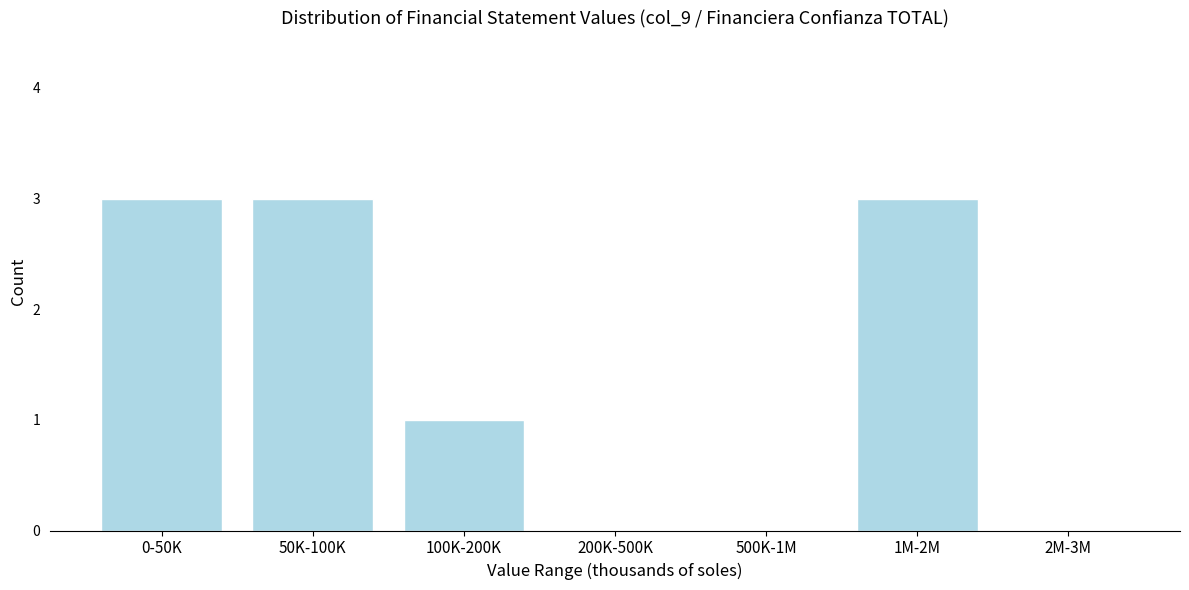

Reading left to right, what are all the values shown in this chart?

0-50K=3	50K-100K=3	100K-200K=1	200K-500K=0	500K-1M=0	1M-2M=3	2M-3M=0